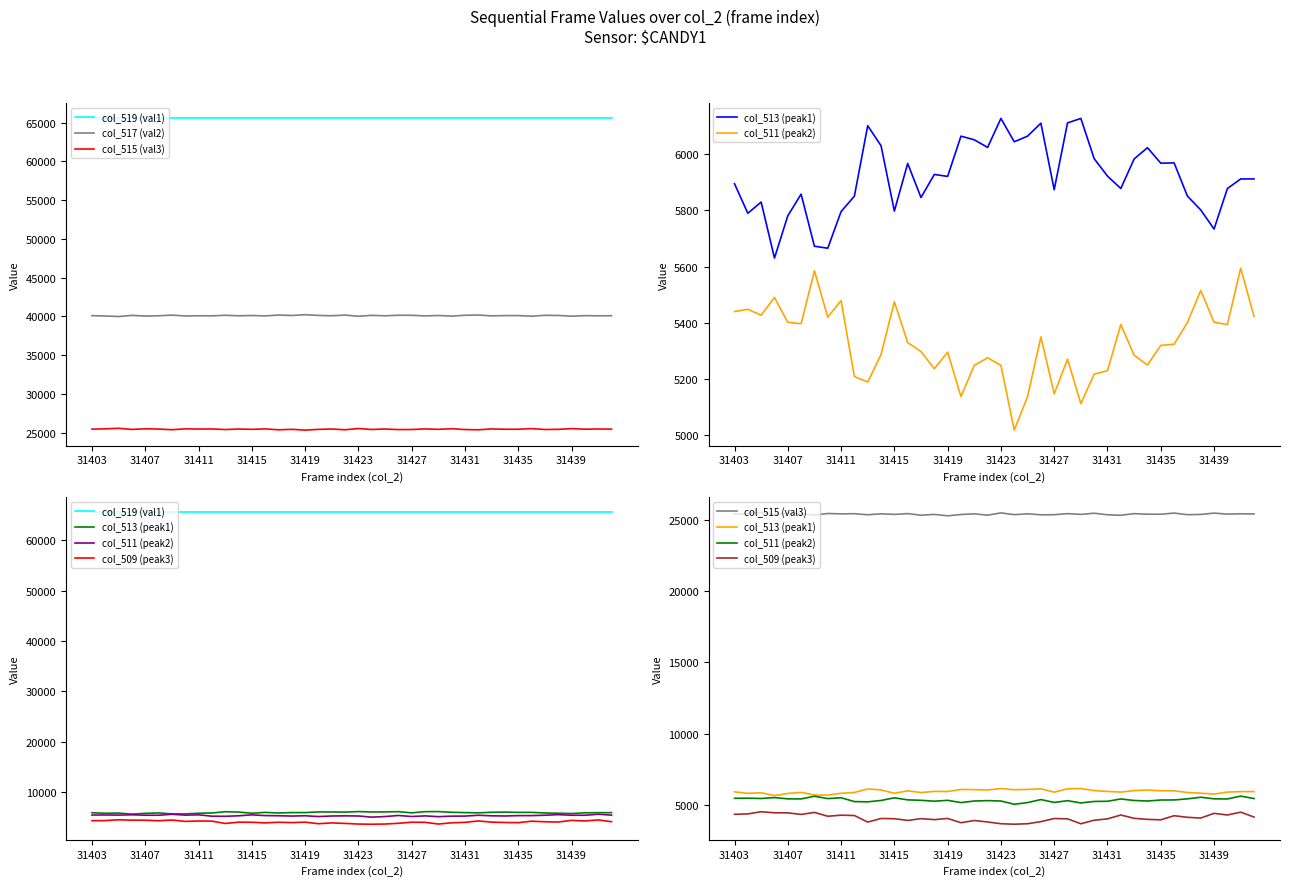

Does the chart display data point markers on the line(s)?

No